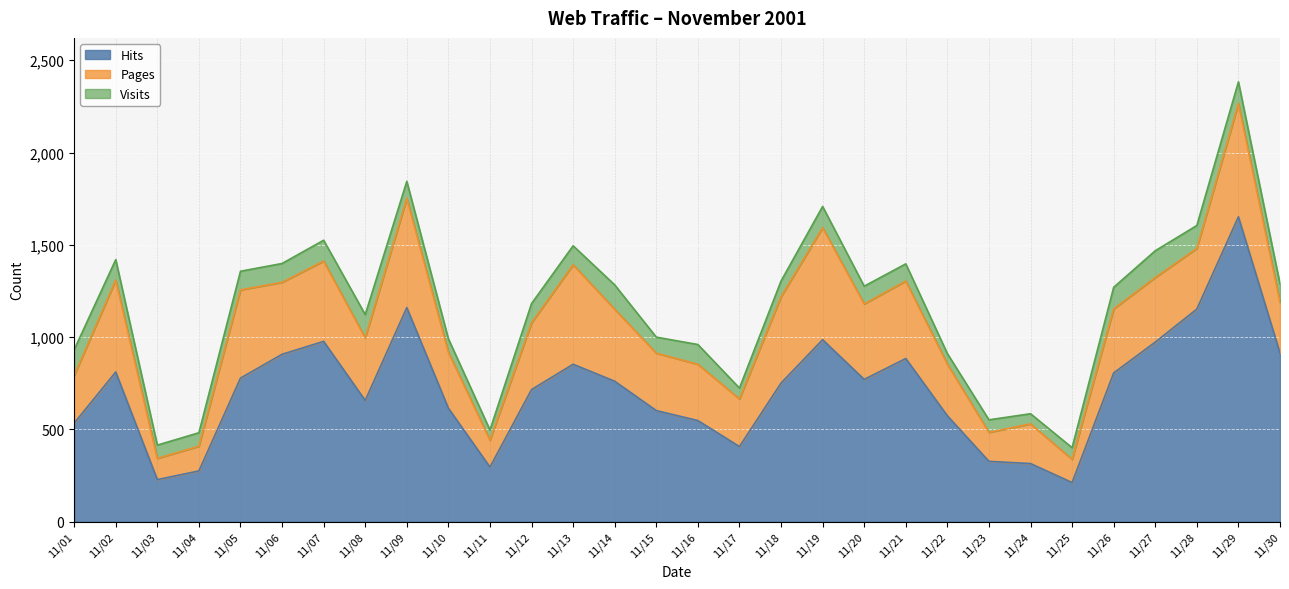

How many lines are shown in the chart?

3